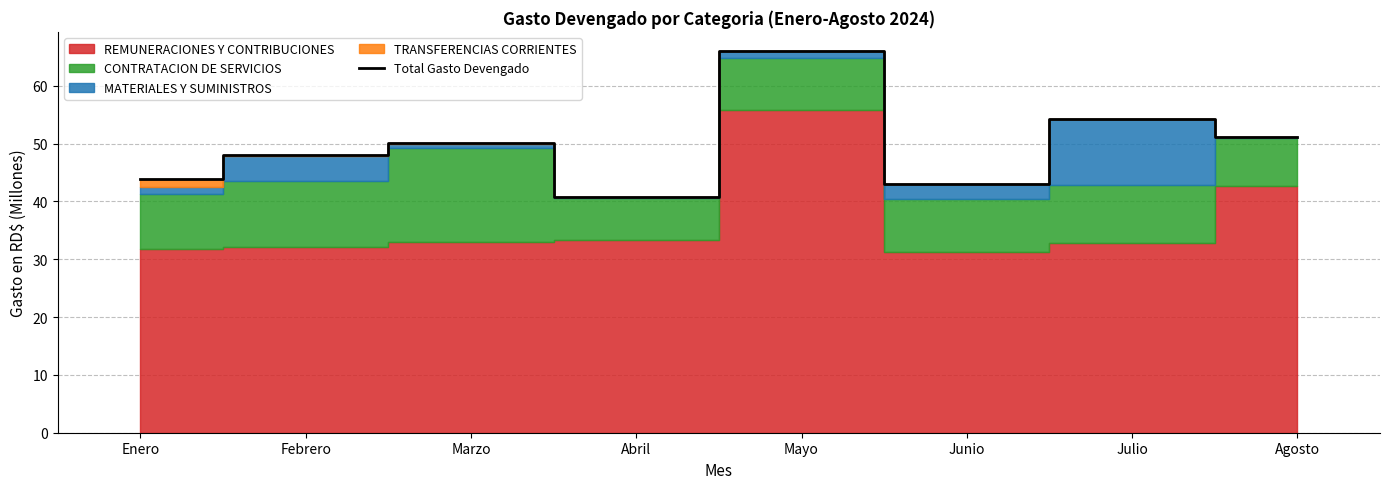

What is the change in value from Febrero to Agosto?

+3.1